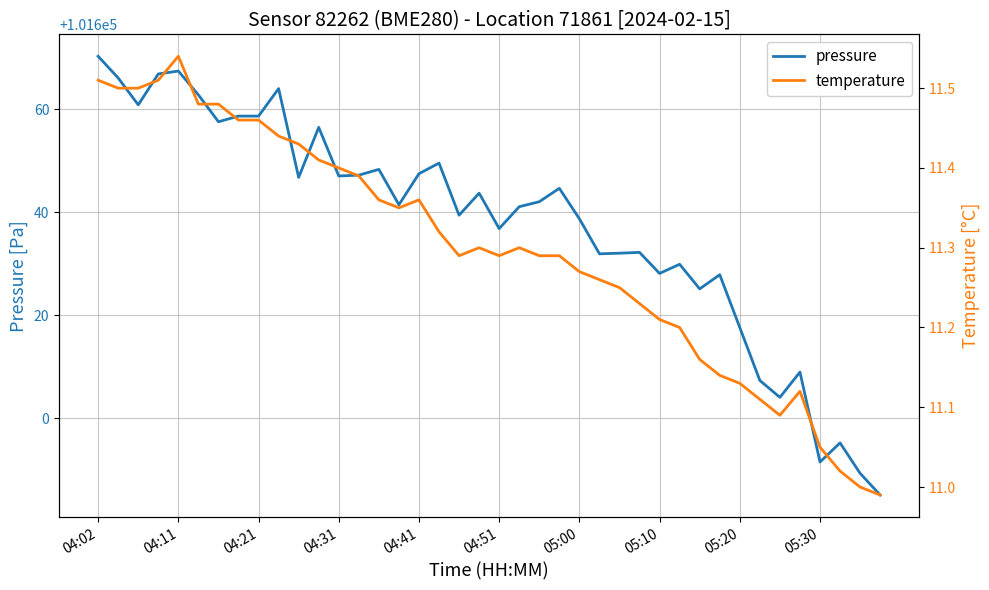

The value of pressure at 04:02 is 101670.3. True or false?

True